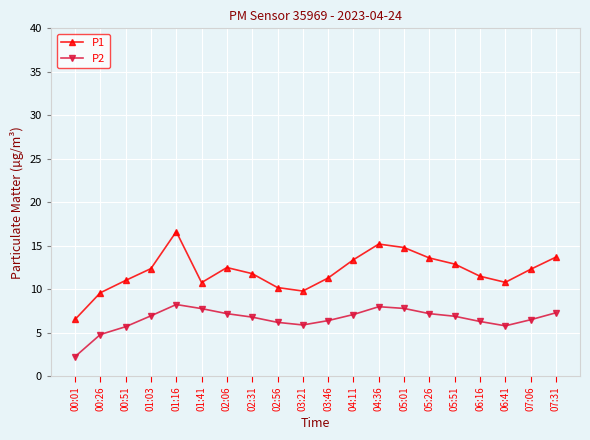

Read the P1 value at 07:06.

12.3